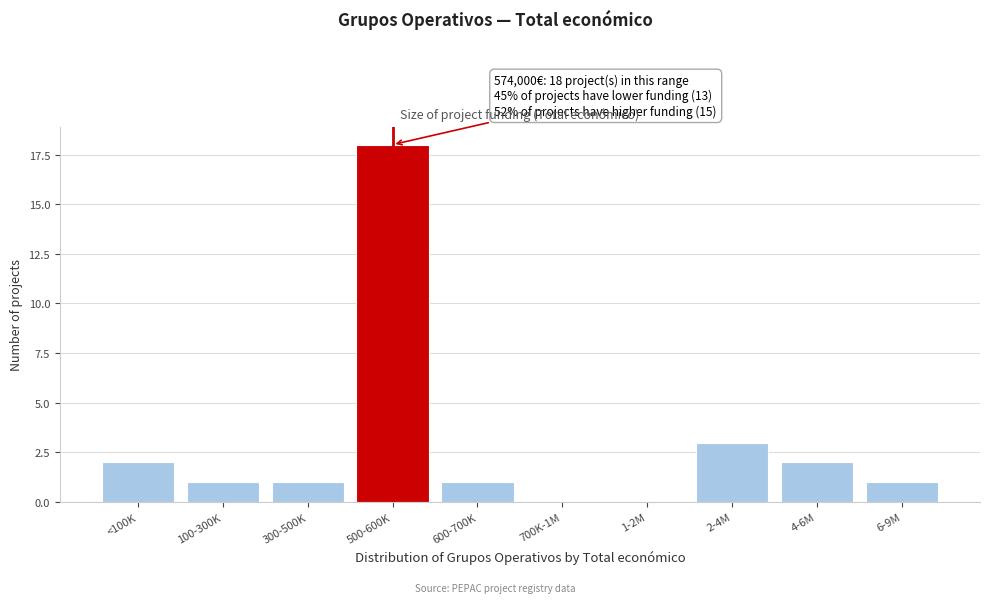

Reading left to right, list all the values displayed in this chart.

<100K=2	100-300K=1	300-500K=1	500-600K=18	600-700K=1	700K-1M=0	1-2M=0	2-4M=3	4-6M=2	6-9M=1